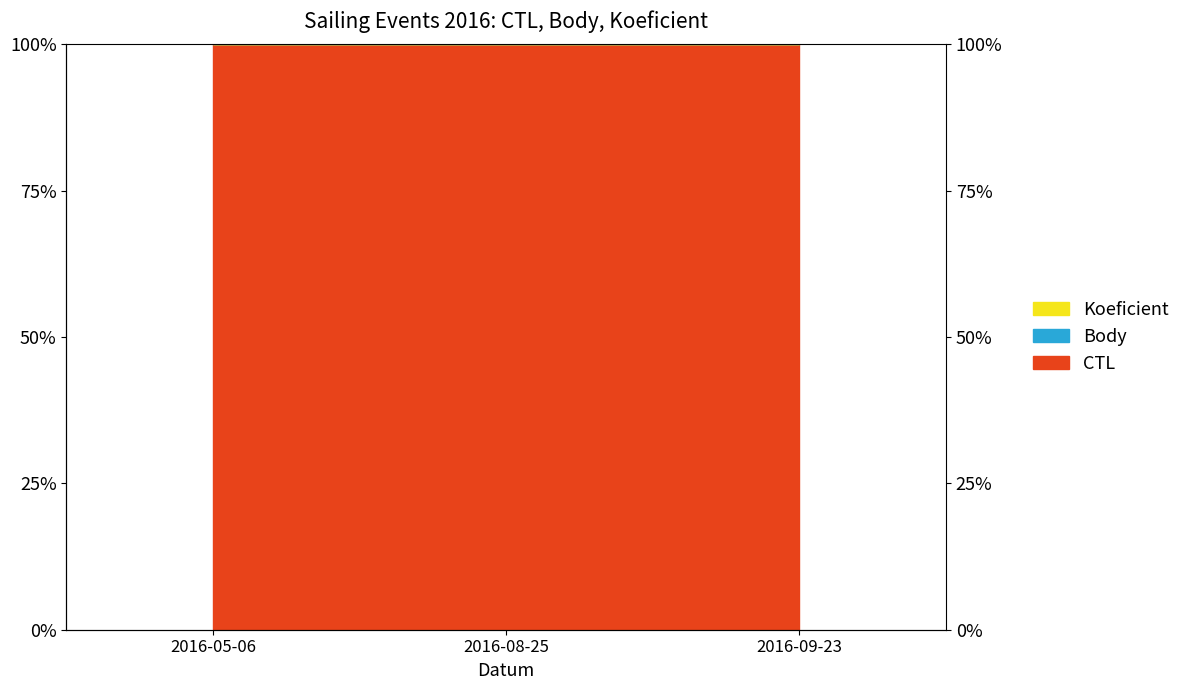

True or false: CTL has a value of 100.0 at 2016-05-06.

True